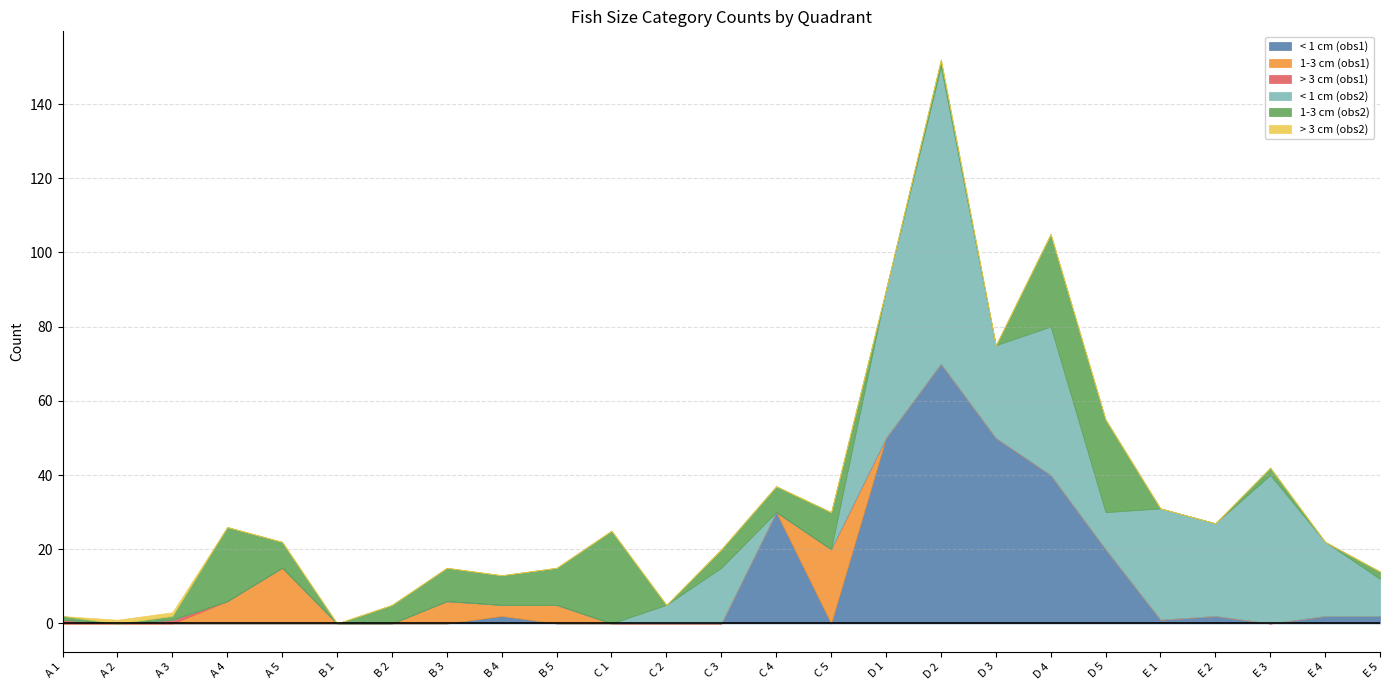

At C 3, list the series in order from largest to smallest.

< 1 cm (obs2), 1-3 cm (obs2), < 1 cm (obs1), 1-3 cm (obs1), > 3 cm (obs1), > 3 cm (obs2)